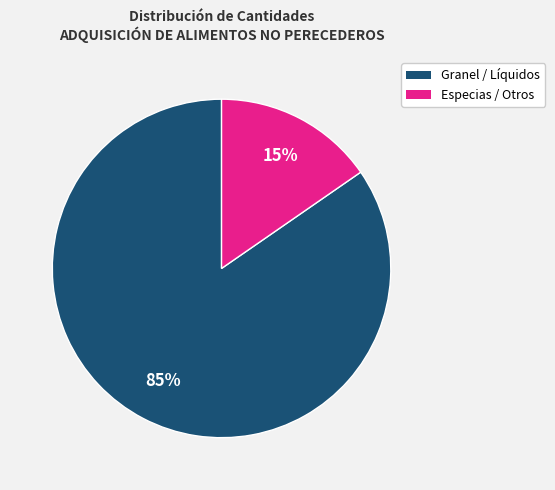

Count the number of slices in the pie.

2